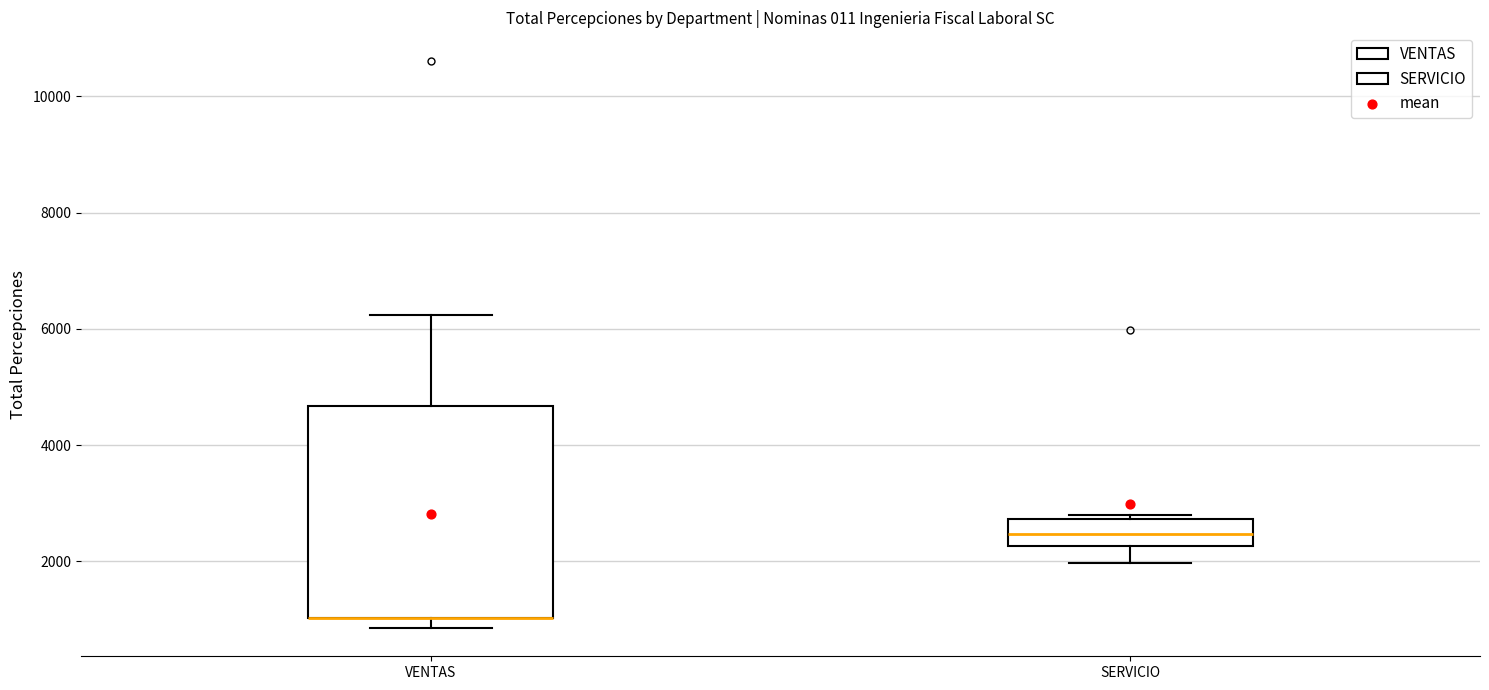

Which box is the tallest, from its lower edge to its upper edge?

VENTAS